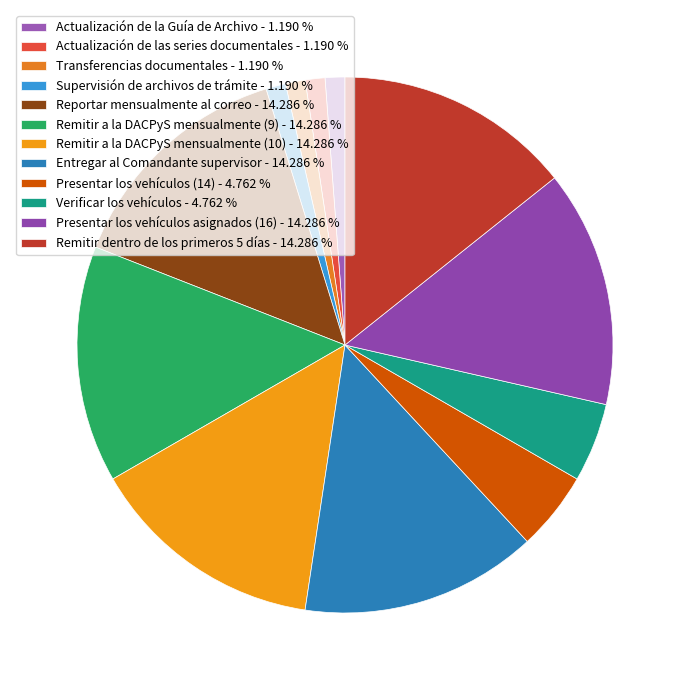

To the nearest percent, what portion does Remitir dentro de los primeros 5 días represent?

14%